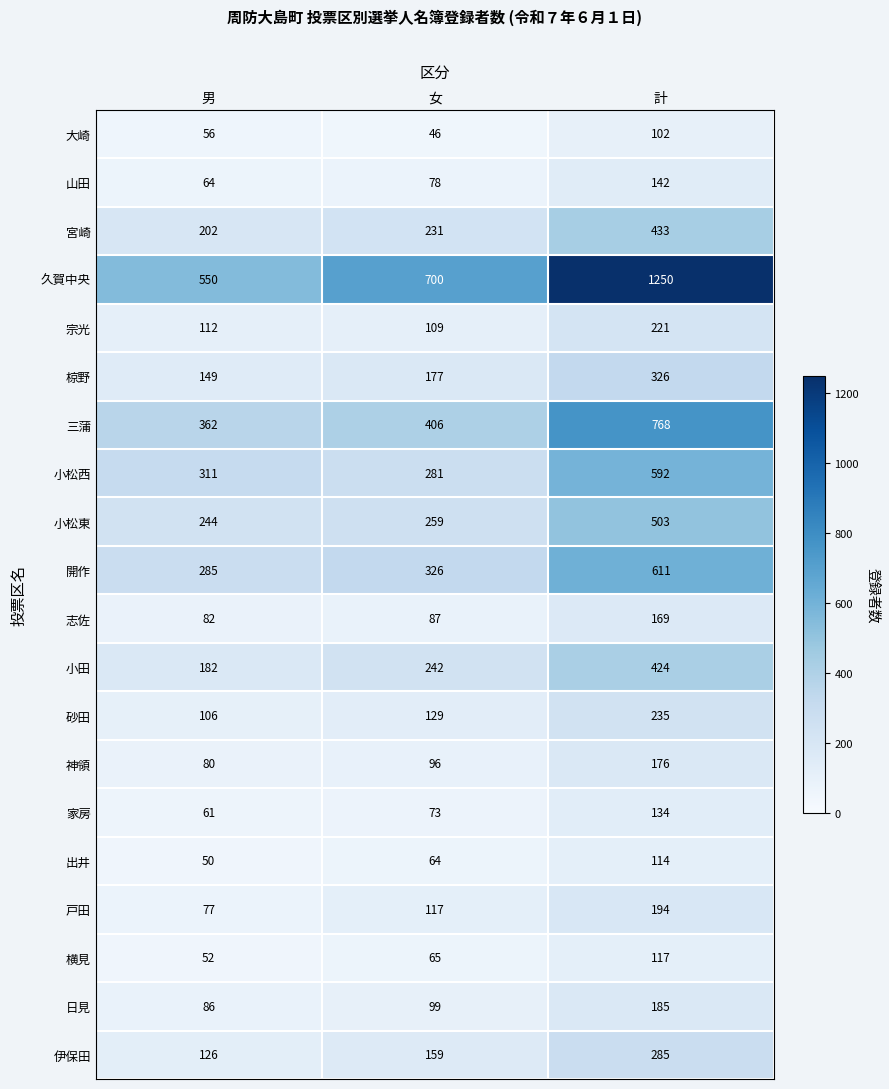

How many 横見 values are between 52 and 117?

3